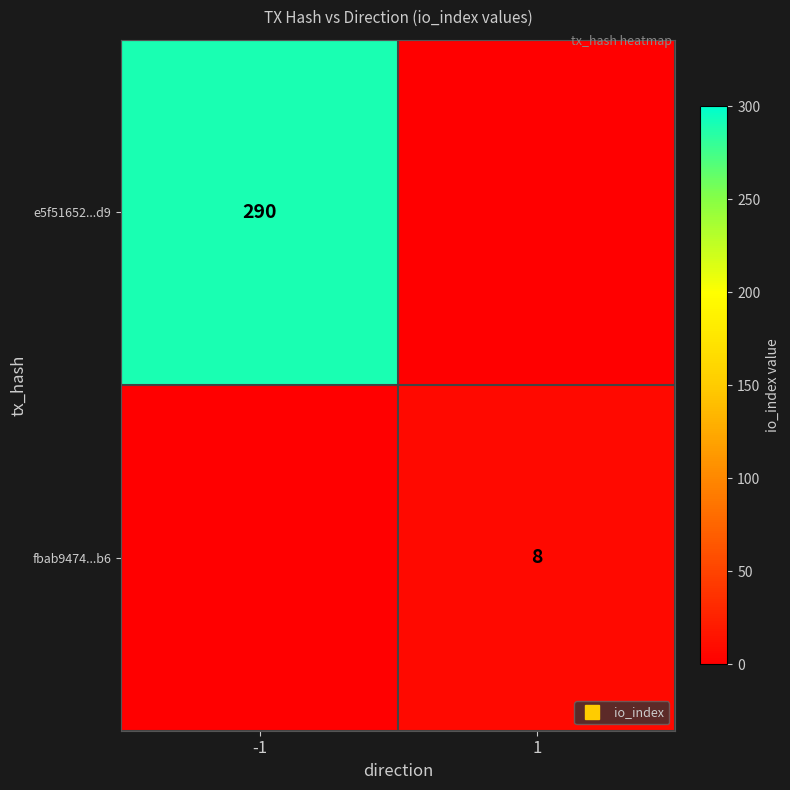

Which has a higher value, -1 or 1?

-1